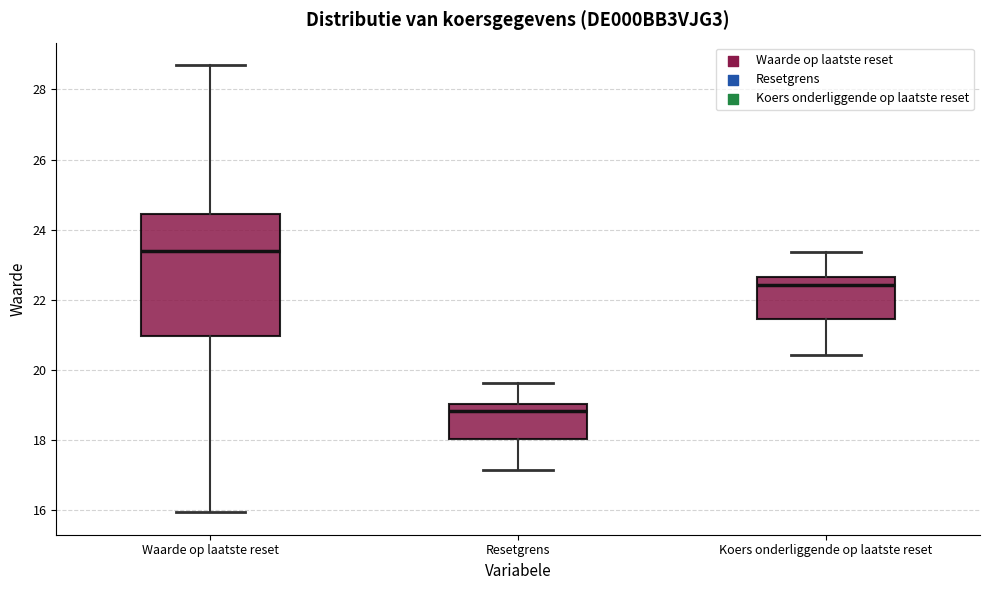

Where does the upper whisker of the box for Waarde op laatste reset end on the y-axis? The values are not printed on the chart, so give them approximately, as read against the axis.

28.8